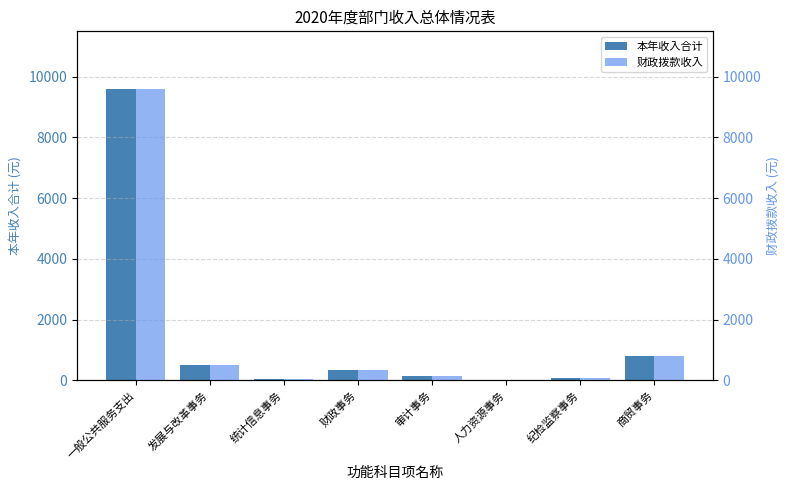

What is the label of the 3rd bar from the right?

人力资源事务